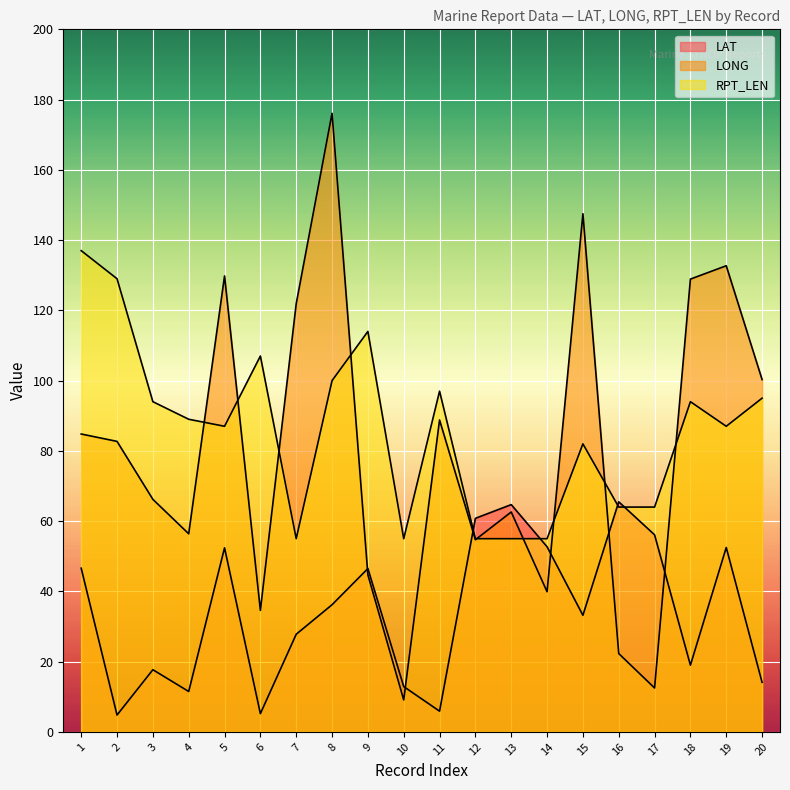

How many interior local valleys does the RPT_LEN series have?

4